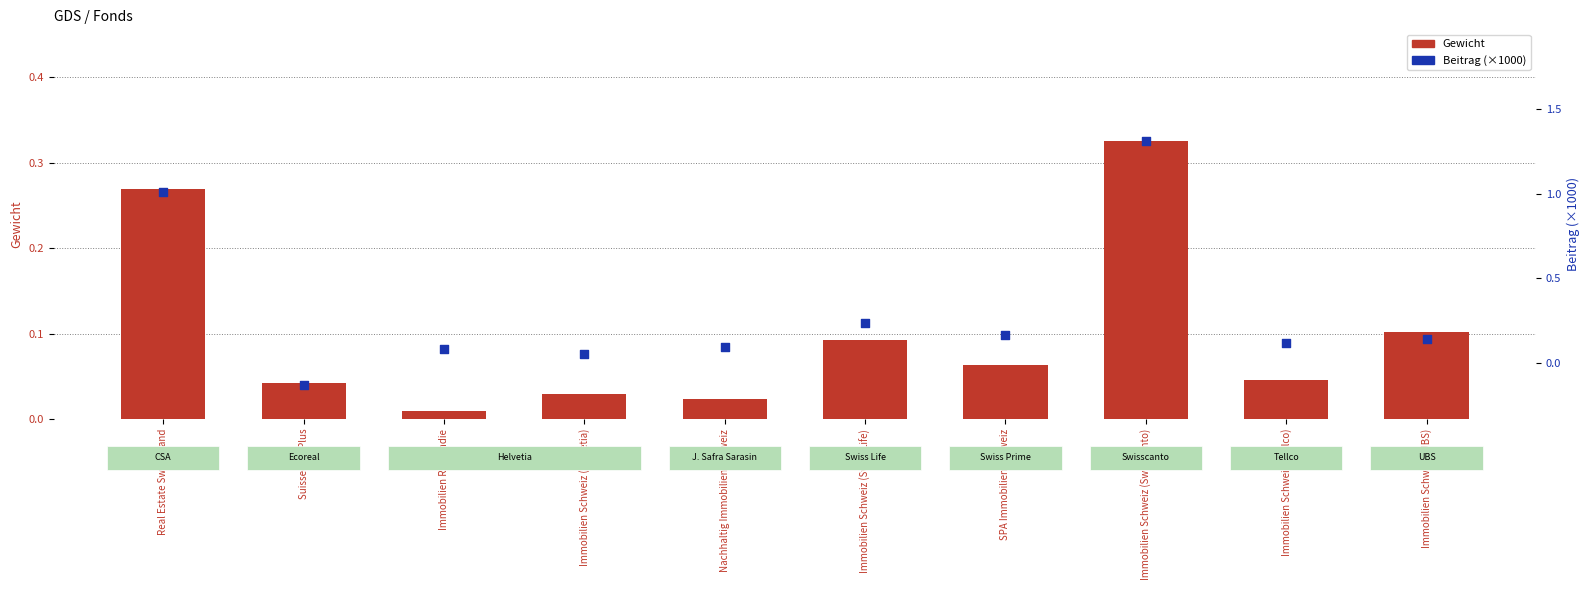

What is the total value across all series at Immobilien Schweiz (UBS)?

0.2